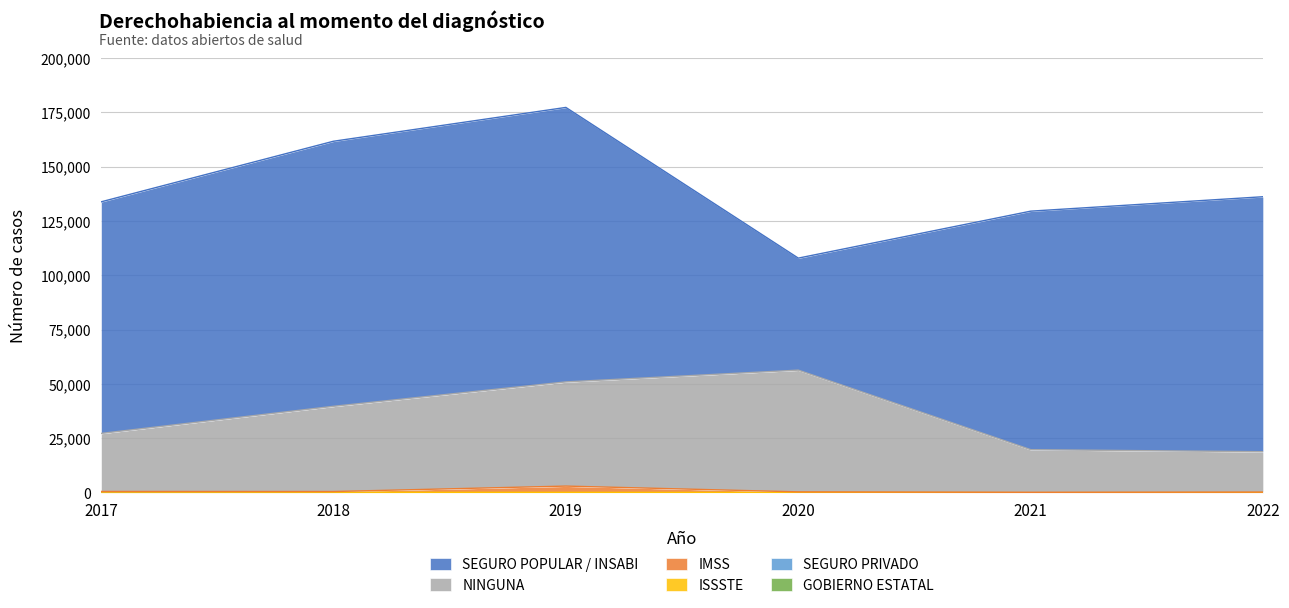

List the labels in order of GOBIERNO ESTATAL value, smallest first.

2021, 2022, 2018, 2019, 2020, 2017